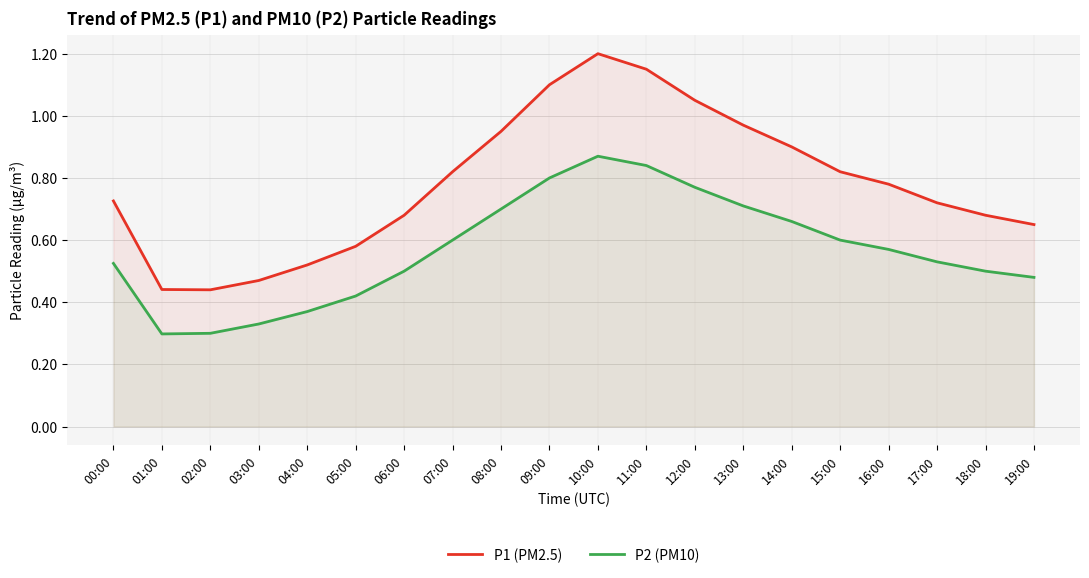

At how many categories does at least one series exceed 0?

20